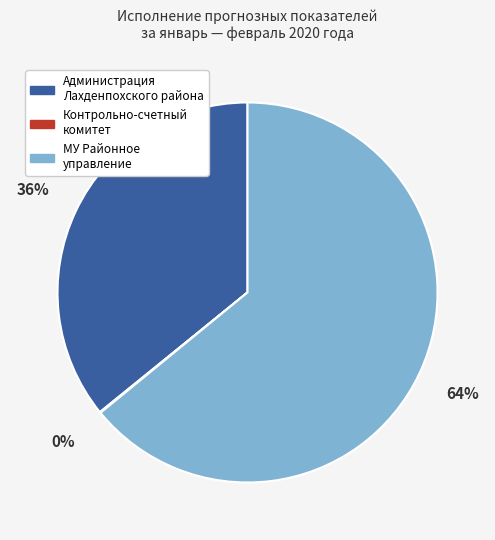

To the nearest percent, what is the difference between the largest and smallest slice percentages?

64%